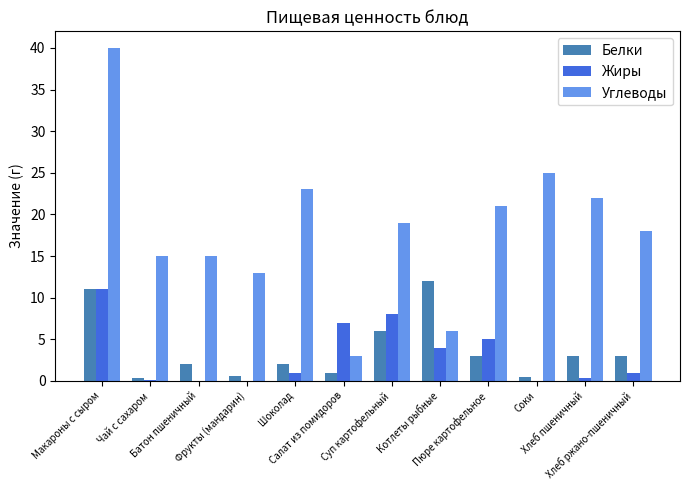

What is the sum of the Углеводы values at Батон пшеничный and Хлеб пшеничный?

37.0